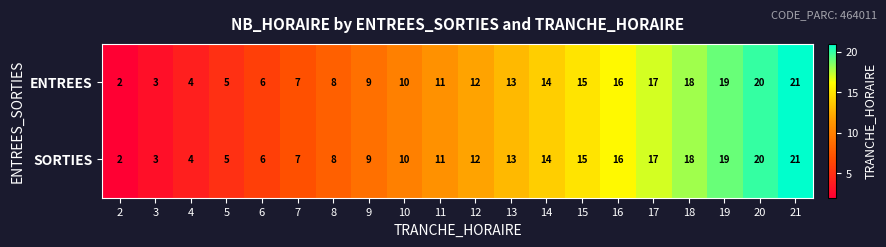

True or false: ENTREES has a value of 18 at 10.

False